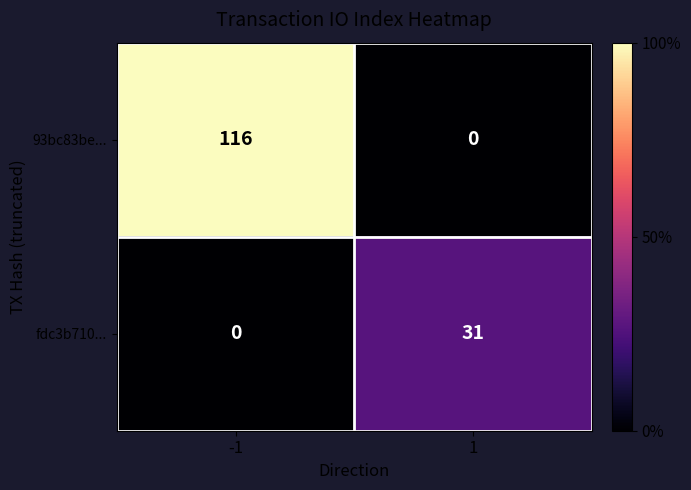

How many values in 93bc83be... are above zero?

1